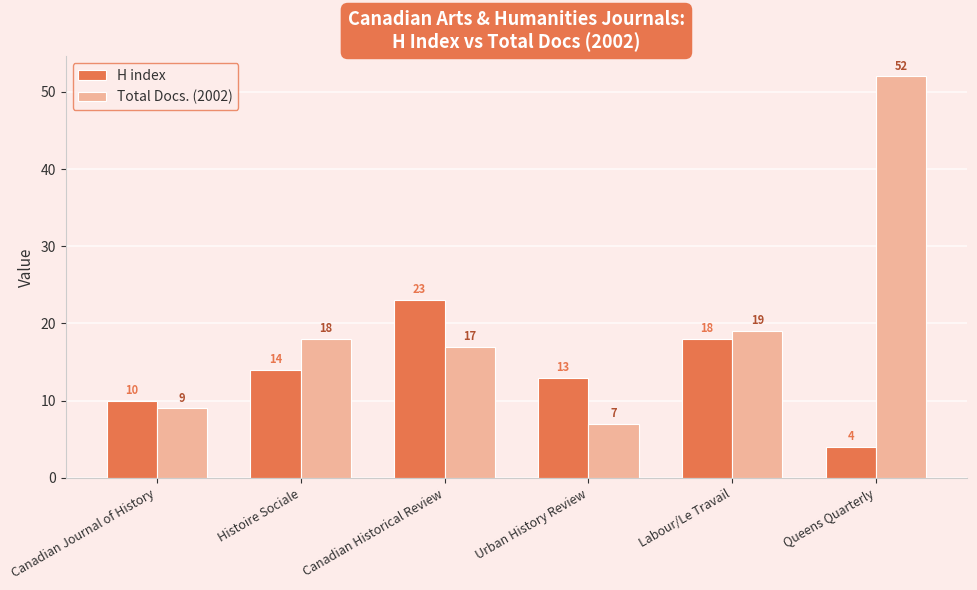

Rank the series by their maximum value, from highest to lowest.

Total Docs. (2002), H index